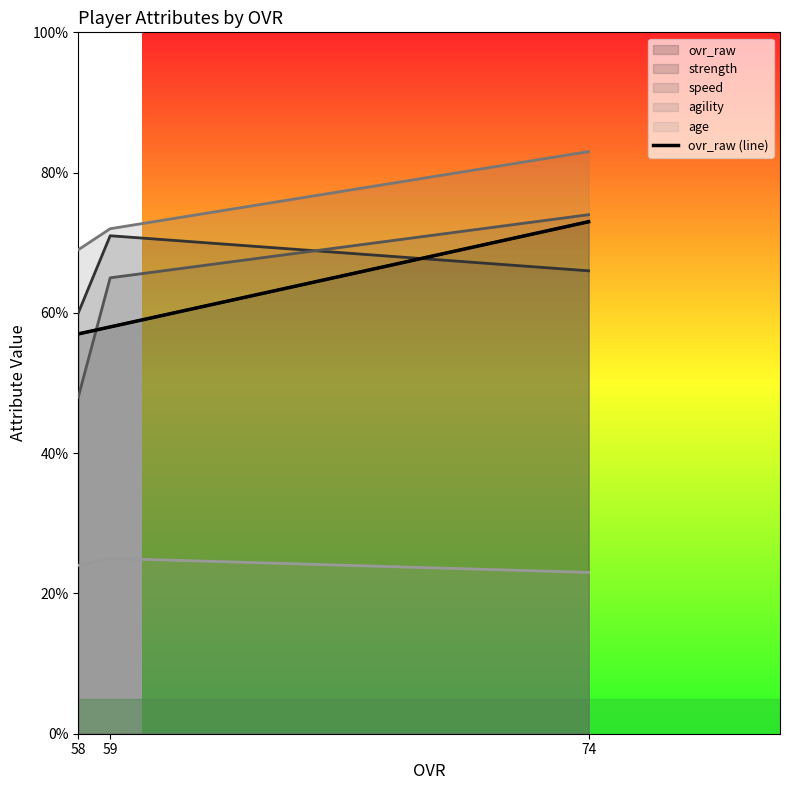

True or false: the data shows 91 at 59.

False